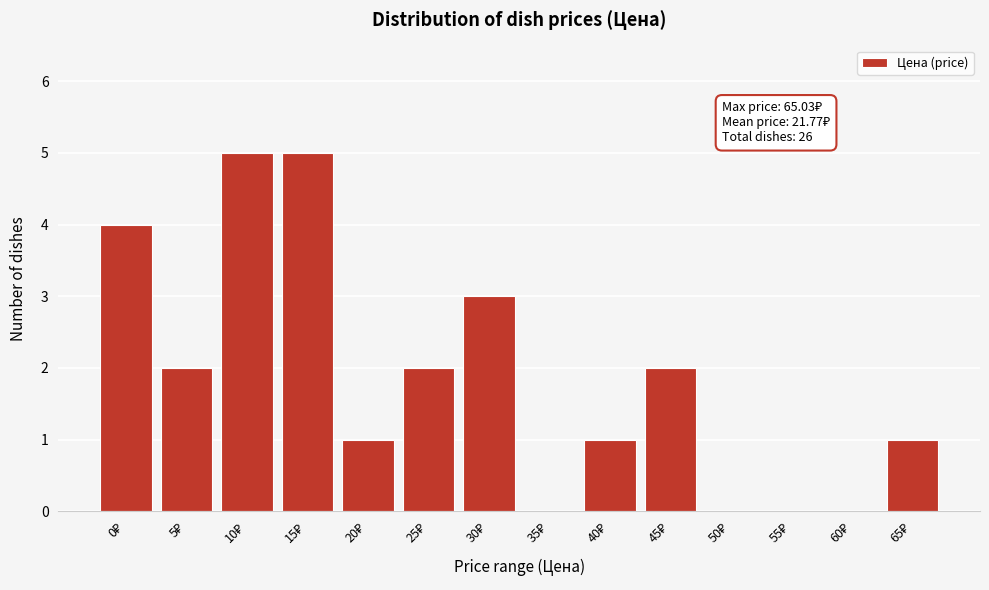

What is the greatest value displayed?

5